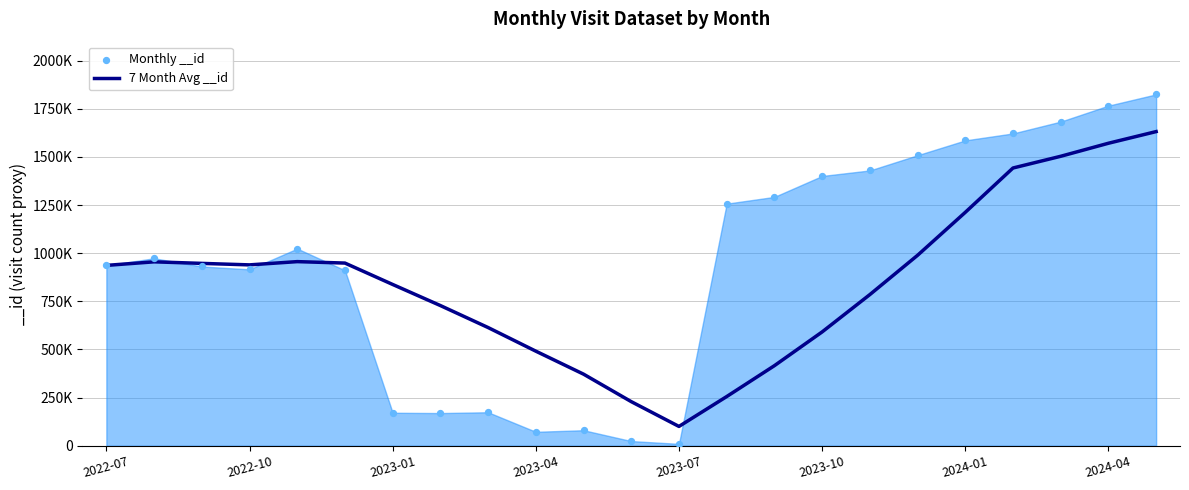

Which series contains the highest Y value?

Monthly __id